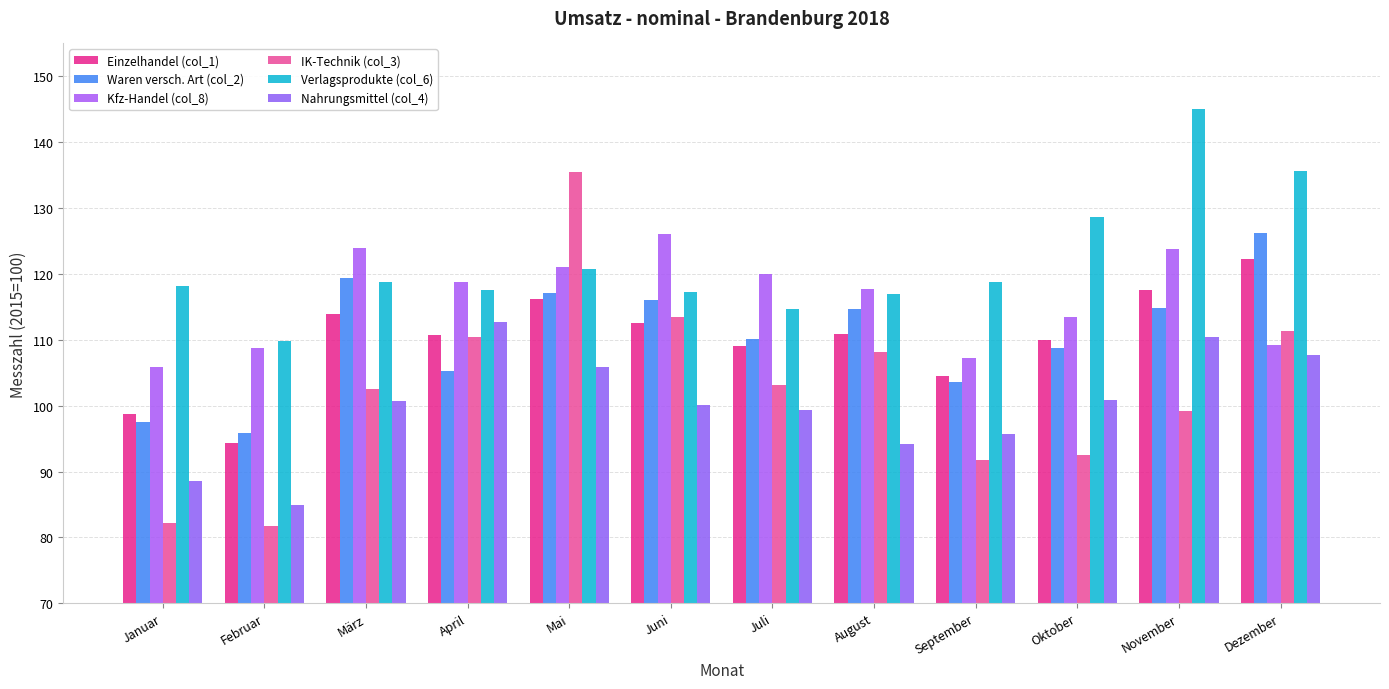

How many data points in Waren versch. Art (col_2) are less than 114?

6